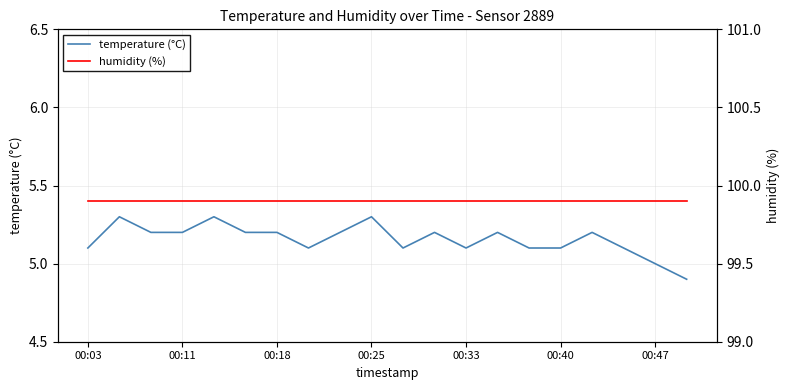

At 00:03, list the series in order from largest to smallest.

humidity (%), temperature (°C)